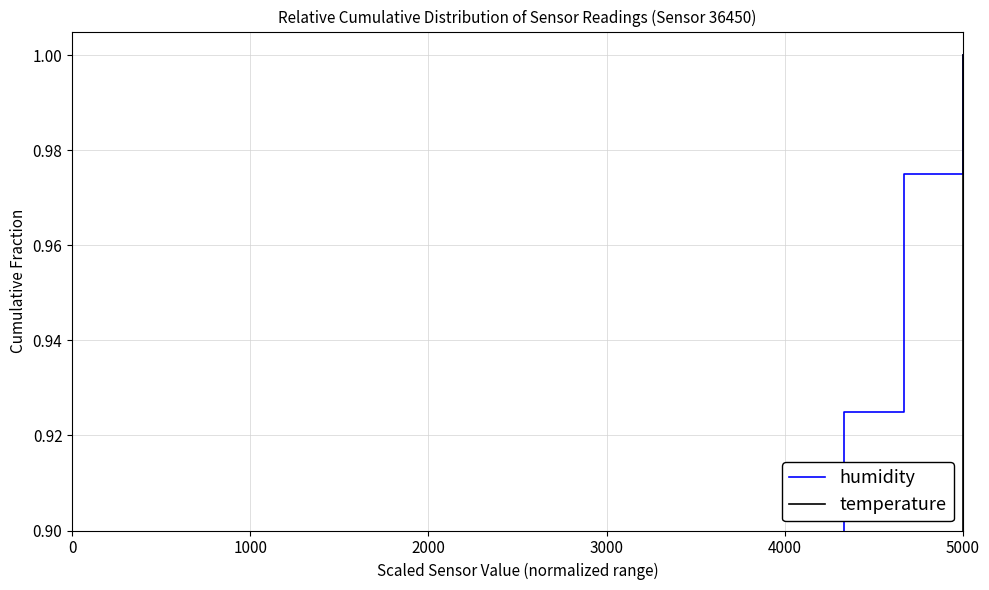

What is the difference between the temperature values at 0 and 5000?

0.6